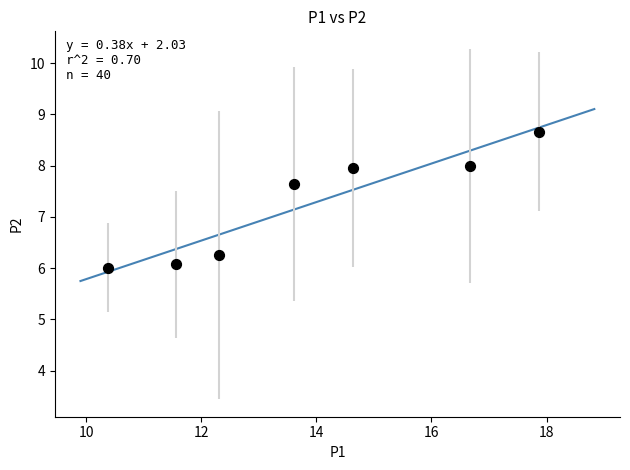

What Y value in the scatter plot is closest to 7?

7.6